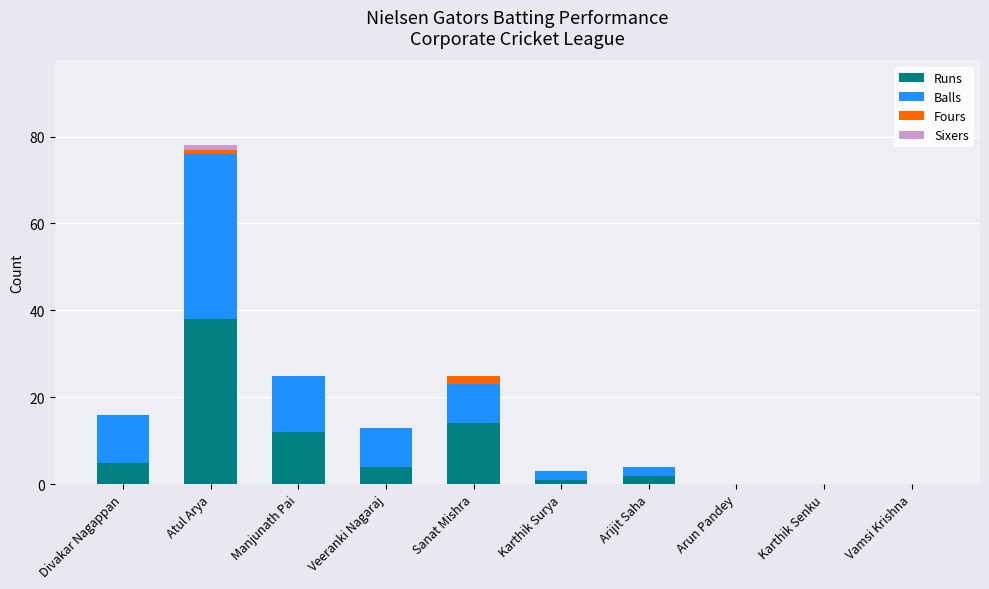

What is the maximum value for Runs?

38